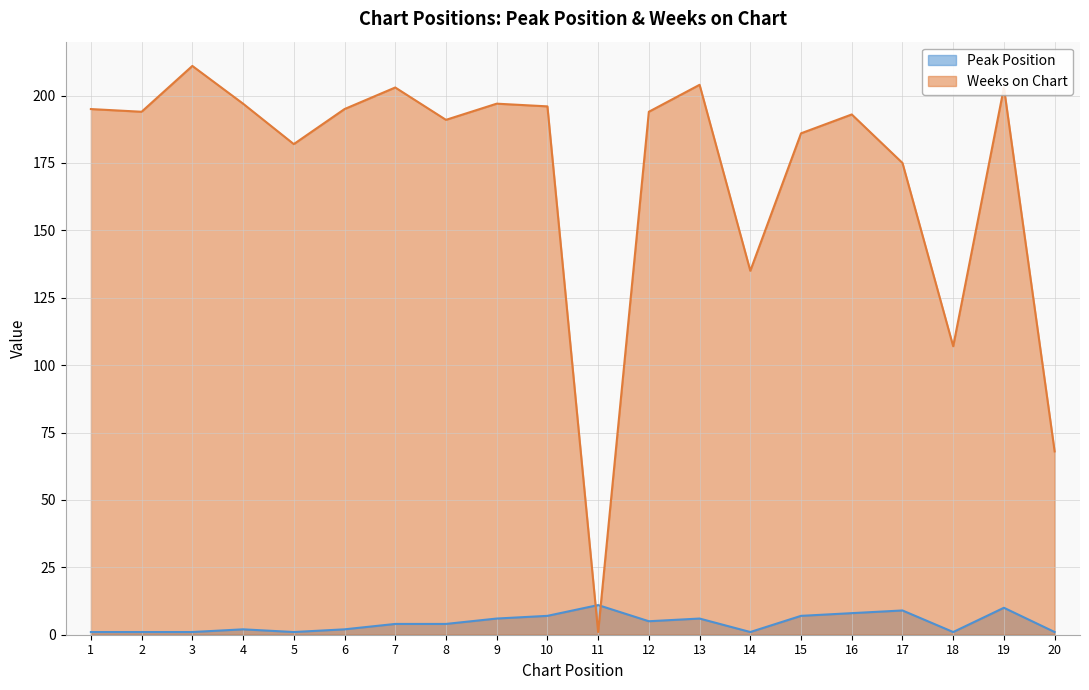

How many lines are shown in the chart?

2